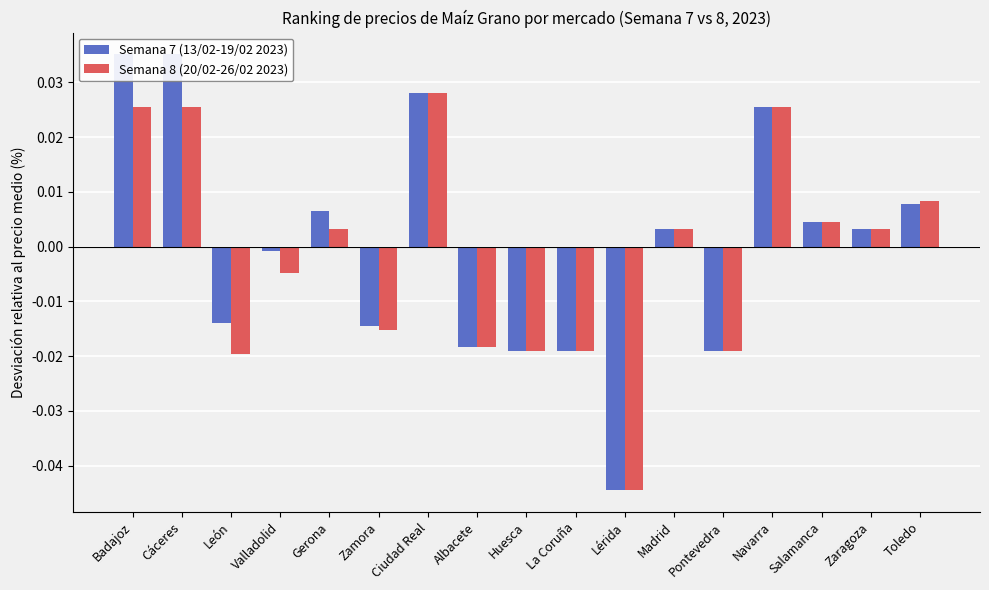

Reading right to left, list all the values displayed in this chart.

Semana 7 (13/02-19/02 2023): 0.0	0.0	0.0	0.0	-0.0	0.0	-0.0	-0.0	-0.0	-0.0	0.0	-0.0	0.0	-0.0	-0.0	0.0	0.0
Semana 8 (20/02-26/02 2023): 0.0	0.0	0.0	0.0	-0.0	0.0	-0.0	-0.0	-0.0	-0.0	0.0	-0.0	0.0	-0.0	-0.0	0.0	0.0